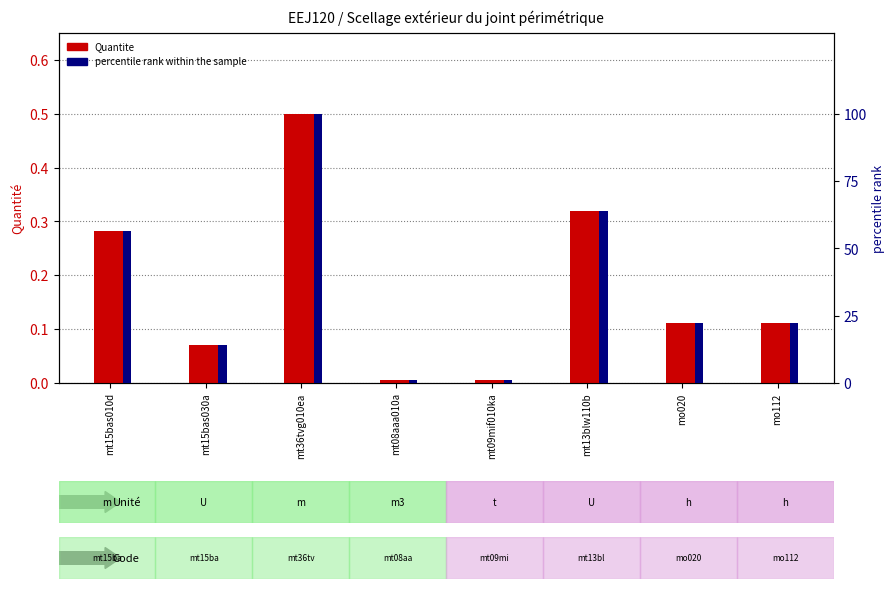

At which label is Quantite closest to 0?

mt08aaa010a